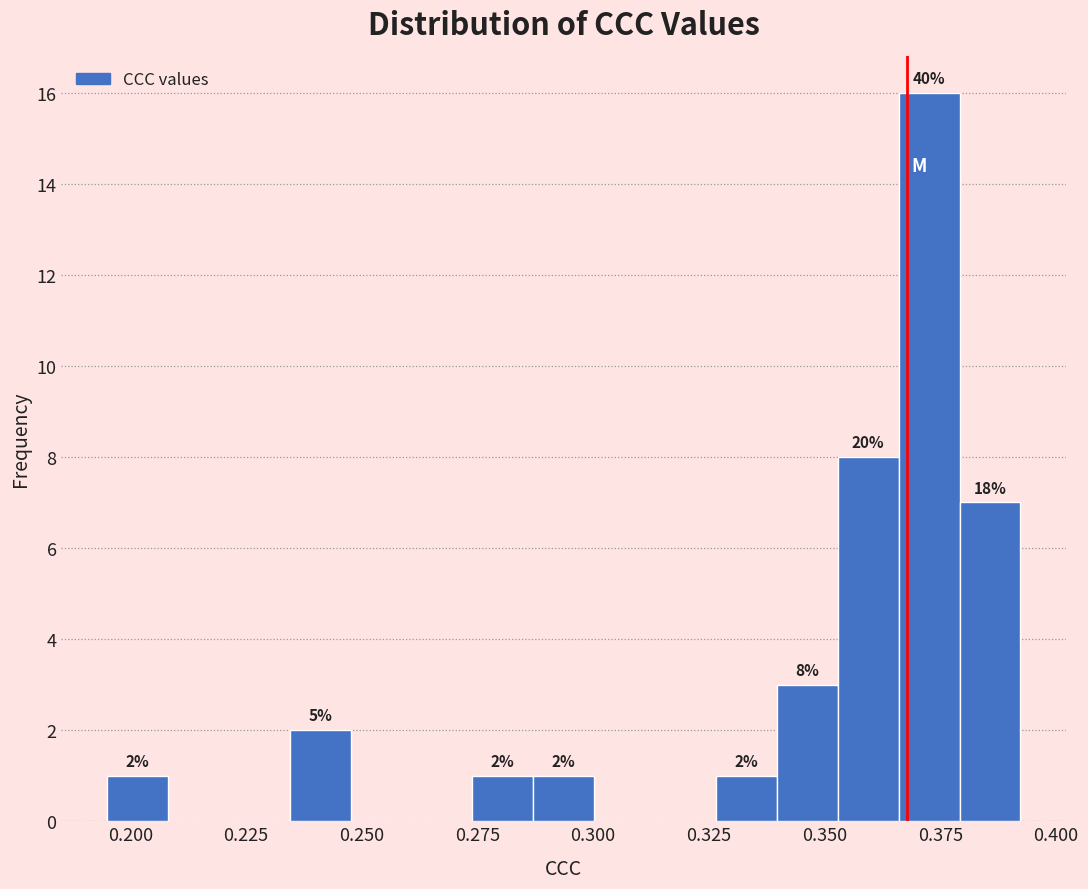

Around what value on the x-axis is the tallest bar? Give the approximate position of its centre, as read against the axis.

0.375